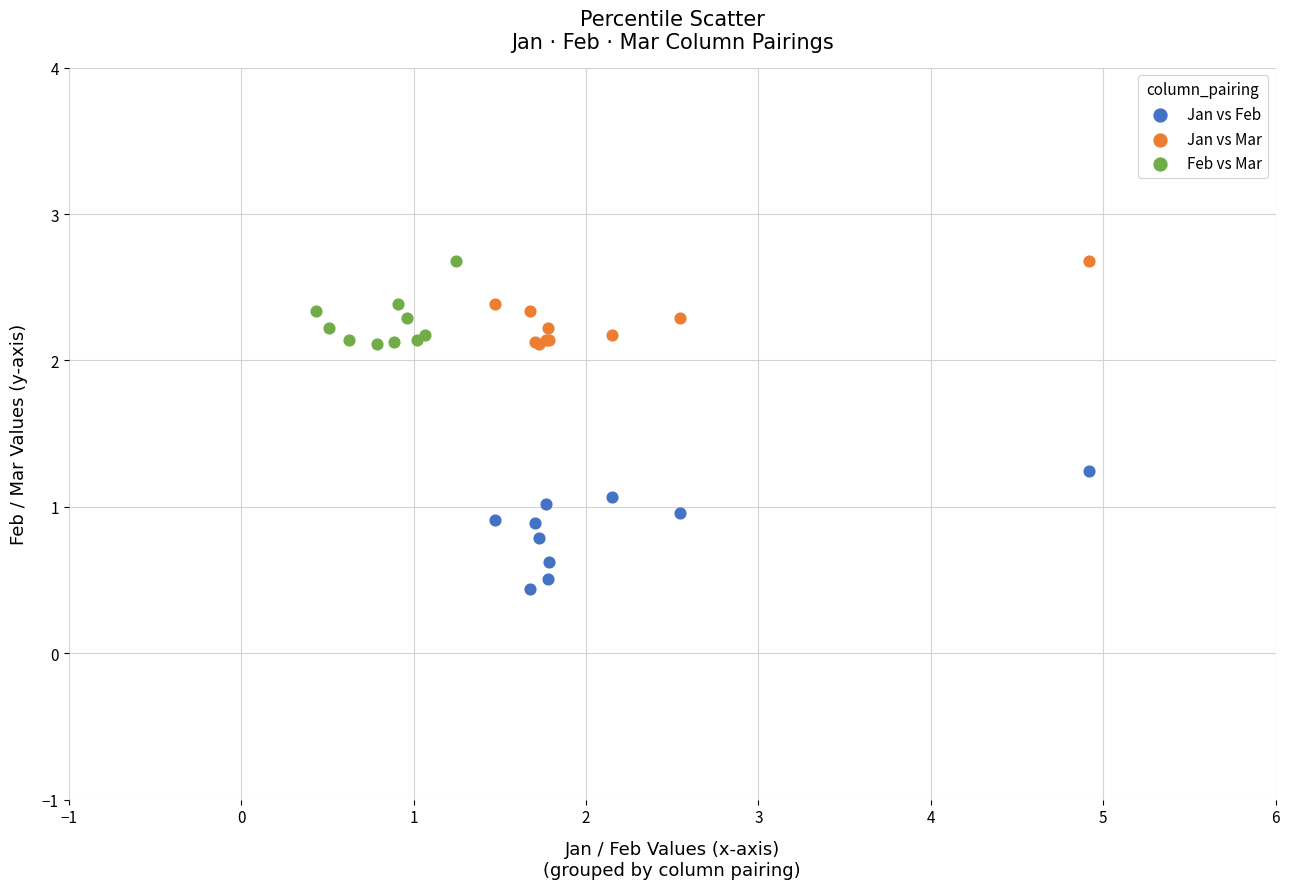

Which series has the largest Y range (max minus min)?

Jan vs Feb